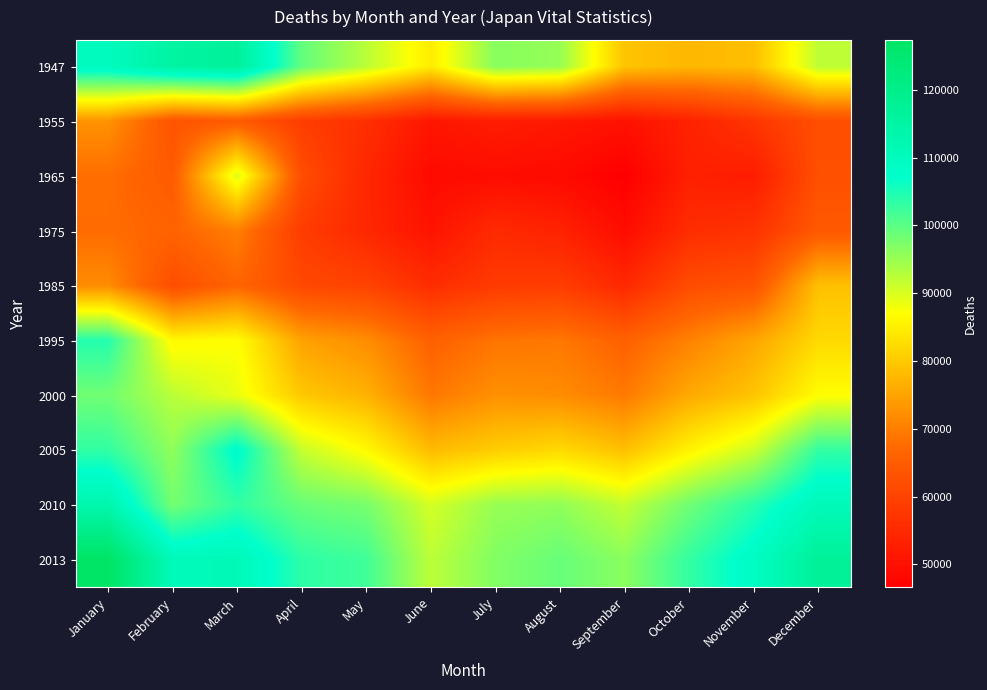

Reading right to left, list all the values displayed in this chart.

1947: December=92232	November=78563	October=77592	September=79305	August=95290	July=96451	June=84516	May=92456	April=99403	March=116996	February=115405	January=109940
1955: December=62089	November=57304	October=53397	September=50331	August=51661	July=52319	June=51183	May=55939	April=58779	March=64545	February=63206	January=72754
1965: December=62475	November=52409	October=52993	September=46609	August=48905	July=49342	June=48896	May=54451	April=61960	March=89876	February=64568	January=67929
1975: December=64221	November=56699	October=55598	September=49305	August=53403	July=55014	June=50616	May=54546	April=58657	March=70204	February=66330	January=67682
1985: December=78766	November=63122	October=61804	September=54709	August=58738	July=58231	June=55584	May=59890	April=60953	March=66571	February=62025	January=71890
1995: December=82112	November=75284	October=70587	September=65904	August=69268	July=68778	June=65931	May=72093	April=74787	March=86986	February=86085	January=104324
2000: December=86852	November=79313	October=75892	September=69524	August=72004	July=72554	June=69247	May=76985	April=79799	March=88682	February=92537	January=98264
2005: December=103098	November=90964	October=85391	September=78716	August=82140	July=80430	June=78091	May=86307	April=91577	March=108113	February=95754	January=103215
2010: December=110884	November=103939	October=98355	September=91715	August=95699	July=95164	June=90408	May=97707	April=98875	March=103220	February=97957	January=113091
2013: December=117336	November=108764	October=103060	September=96208	August=99049	July=96883	June=92313	May=102065	April=103571	March=111065	February=110772	January=127352